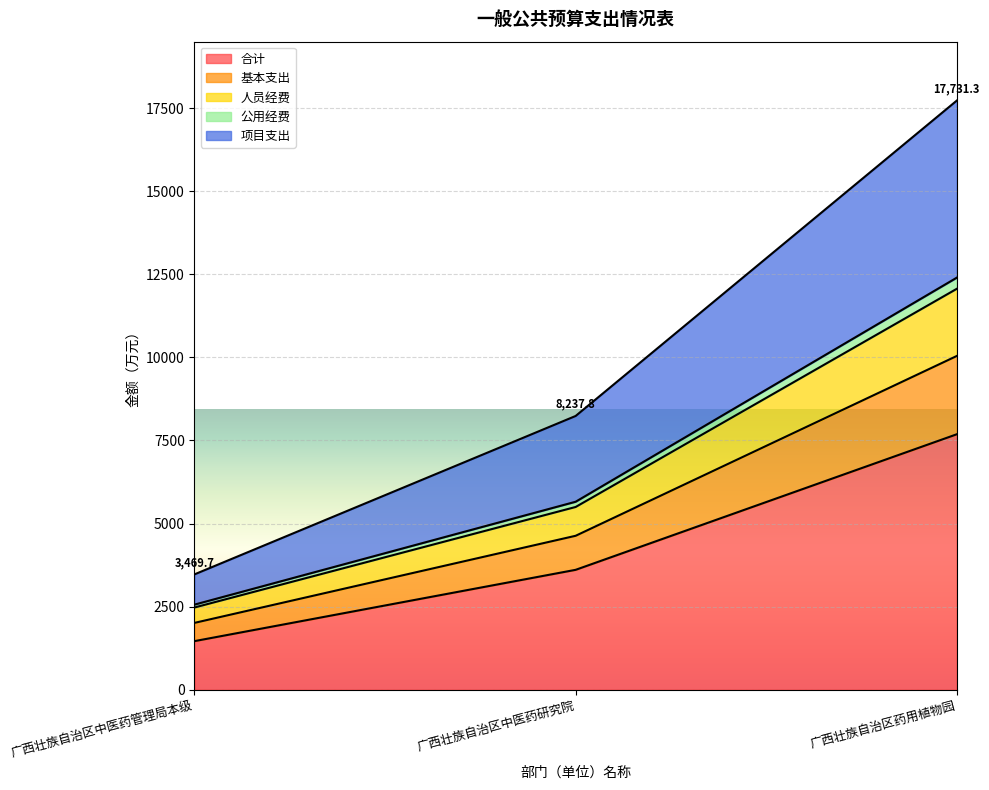

List the labels in order of 合计 value, largest first.

广西壮族自治区药用植物园, 广西壮族自治区中医药研究院, 广西壮族自治区中医药管理局本级